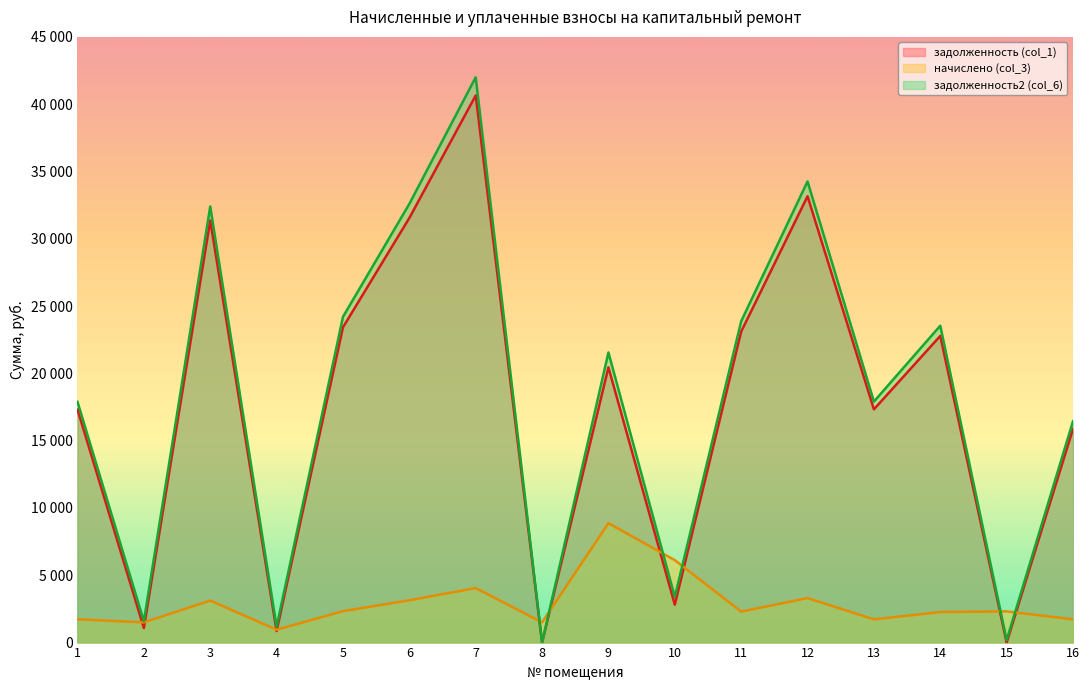

What is the average value of the начислено (col_3) series?

2936.0